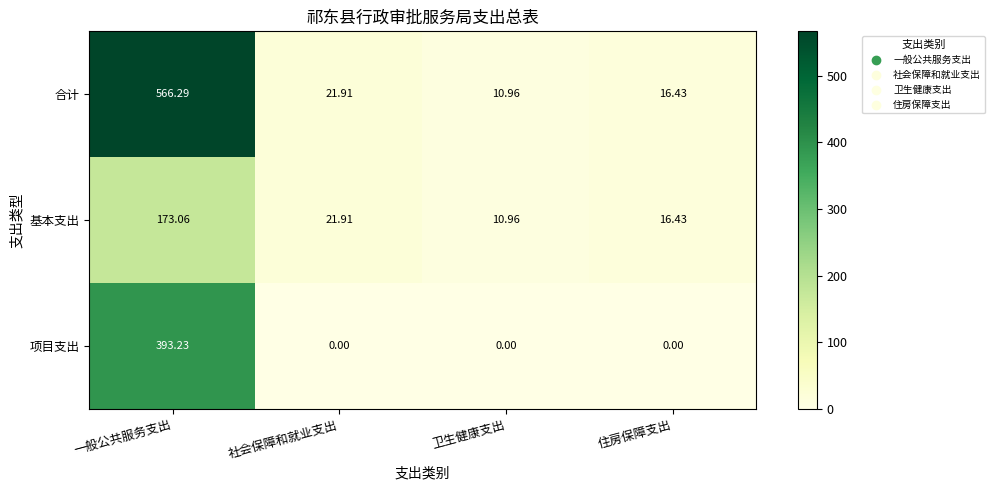

Between 一般公共服务支出 and 住房保障支出, which series saw the biggest shift?

合计